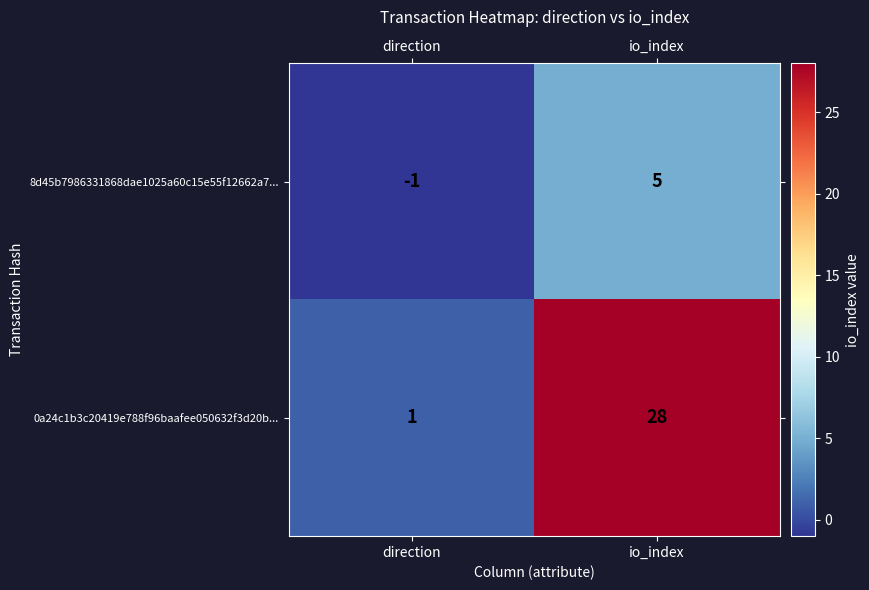

True or false: 0a24c1b3c20419e788f96baafee050632f3d20b... has a value of 28 at io_index.

True